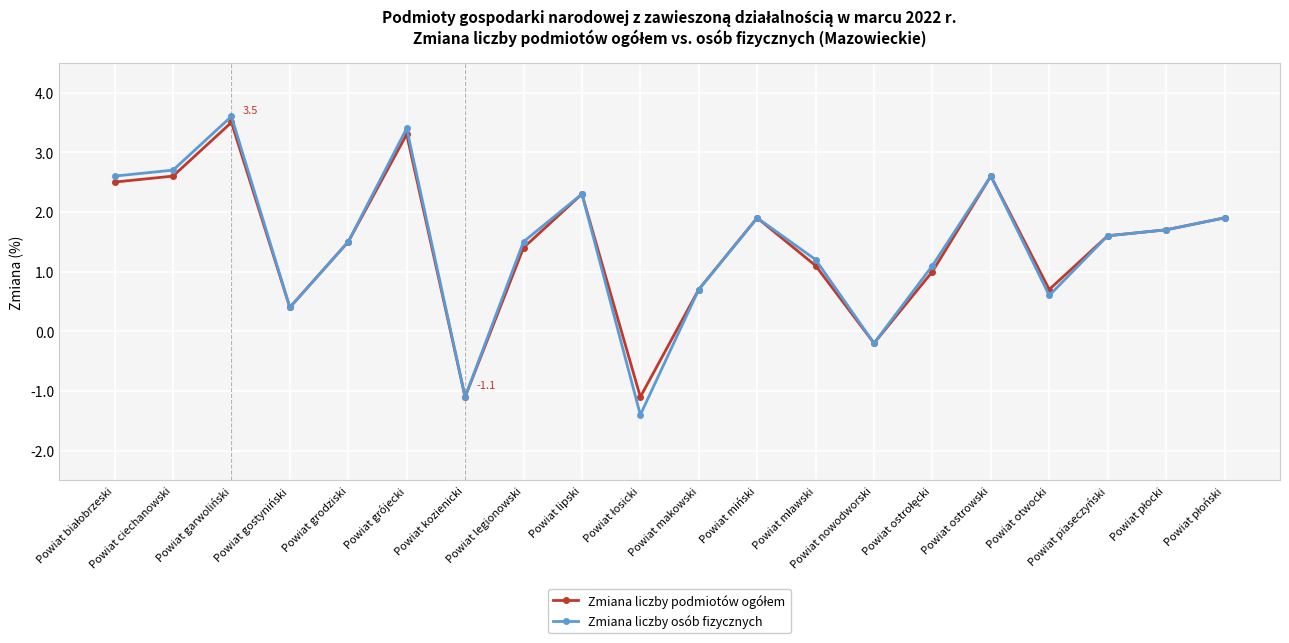

The Zmiana liczby osób fizycznych series shows -1.1 at Powiat kozienicki. True or false?

True